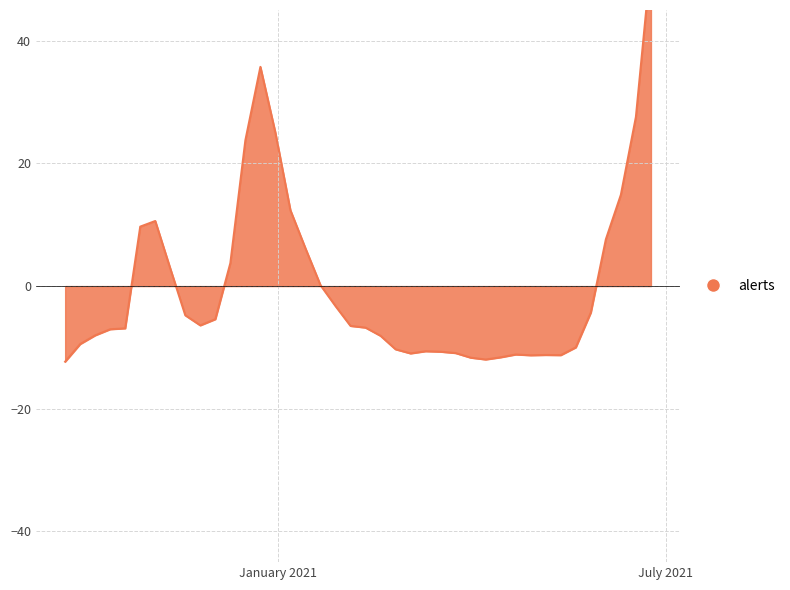

Count the number of categories in the chart.

40